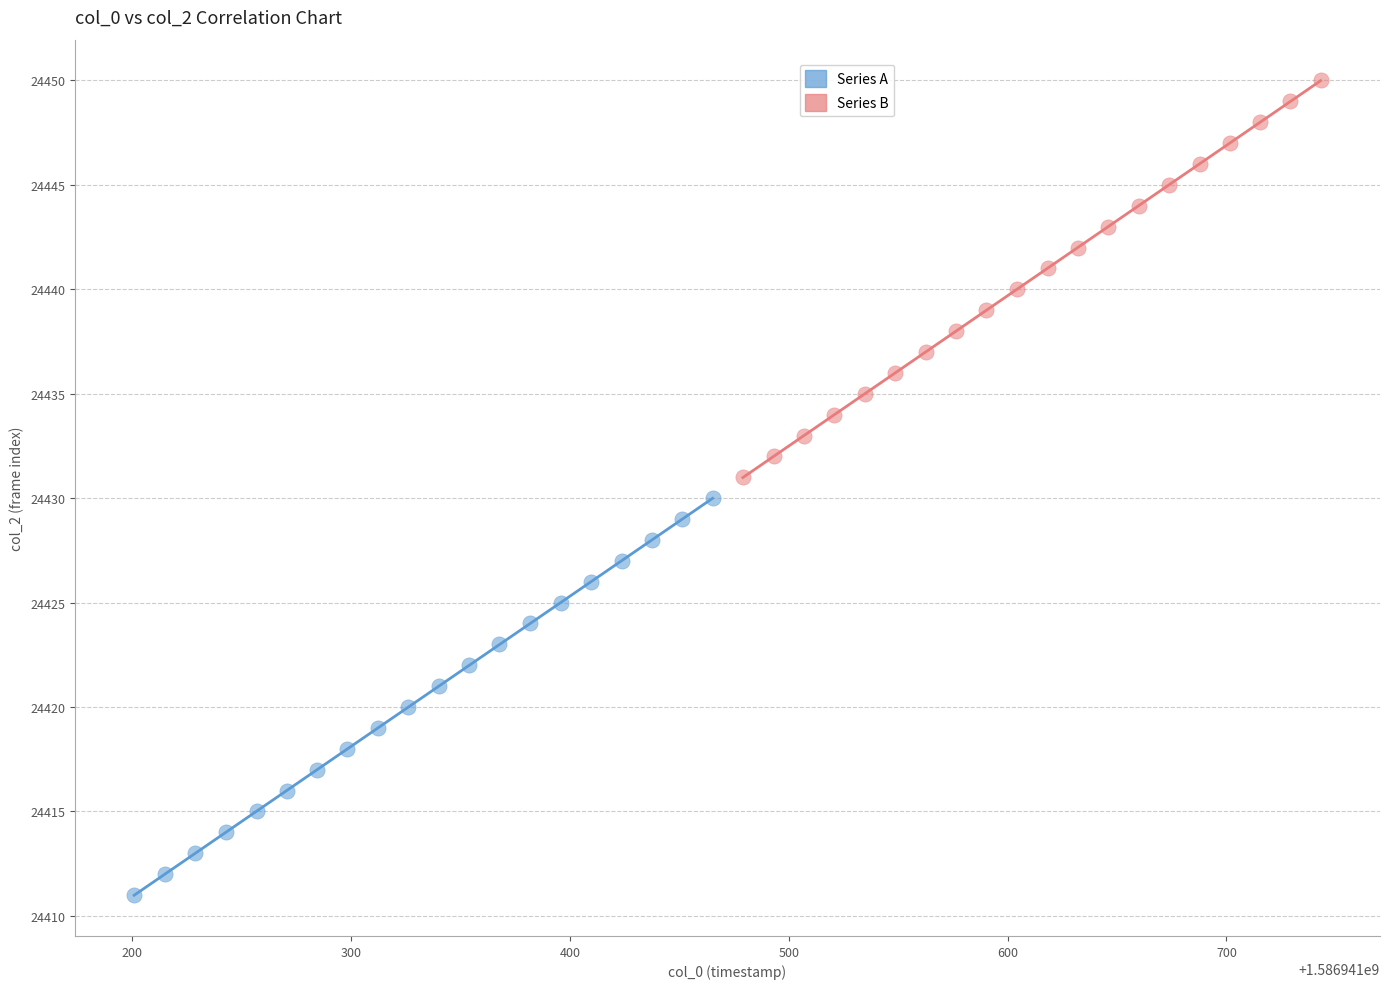

Which series reaches the minimum Y coordinate?

Series A